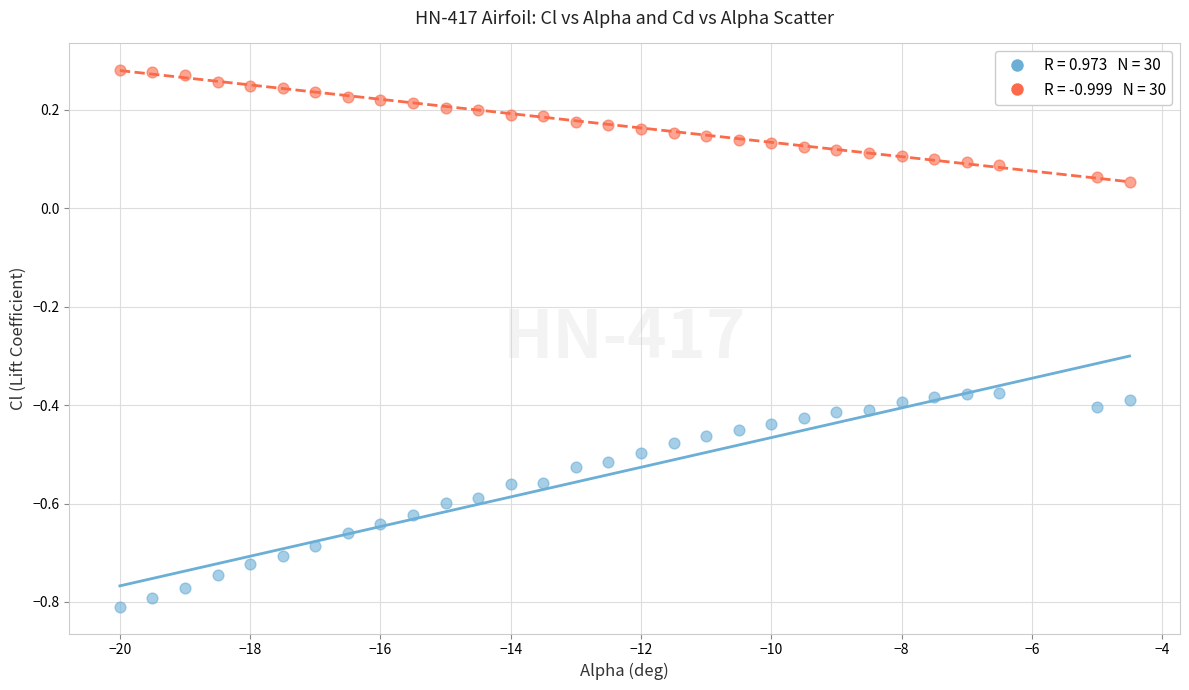

Across all data points, what is the range of Y values (max minus min)?

1.1